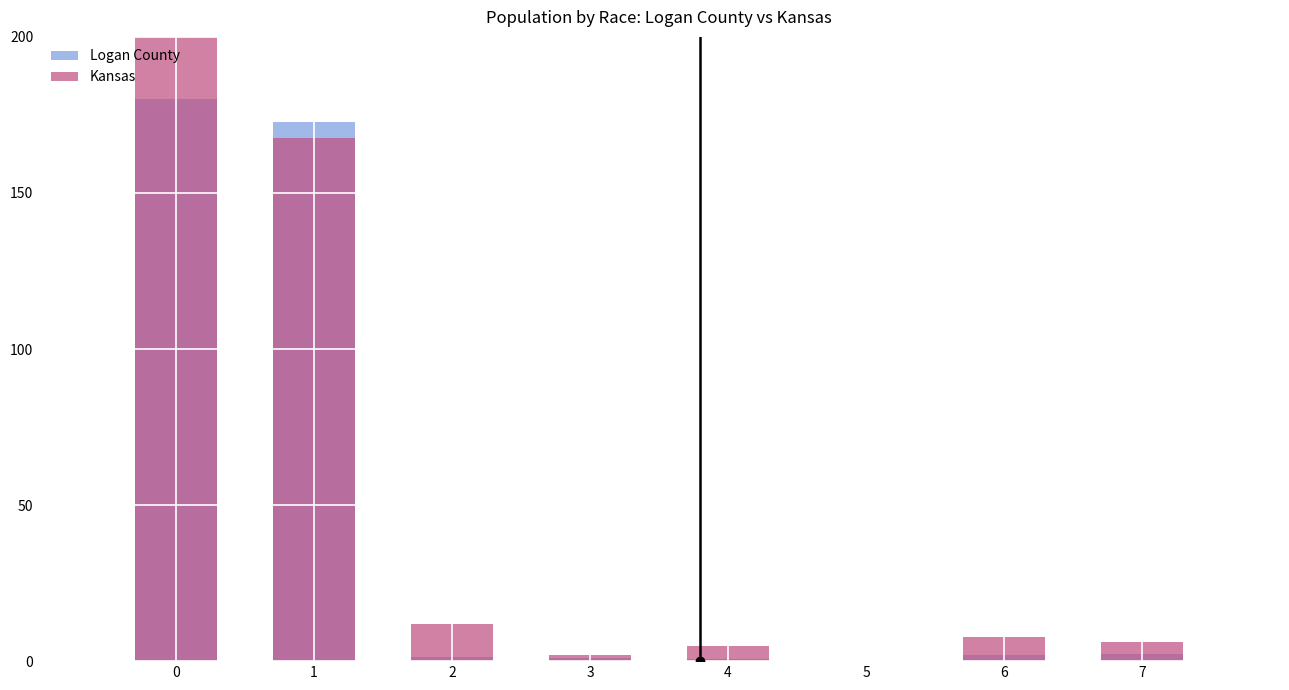

Reading right to left, list all the values displayed in this chart.

Logan County: 7=2.3	6=2.0	5=0.0	4=0.7	3=0.8	2=1.4	1=172.9	0=180.0
Kansas: 7=6.0	6=7.7	5=0.2	4=4.8	3=2.0	2=11.8	1=167.6	0=200.0